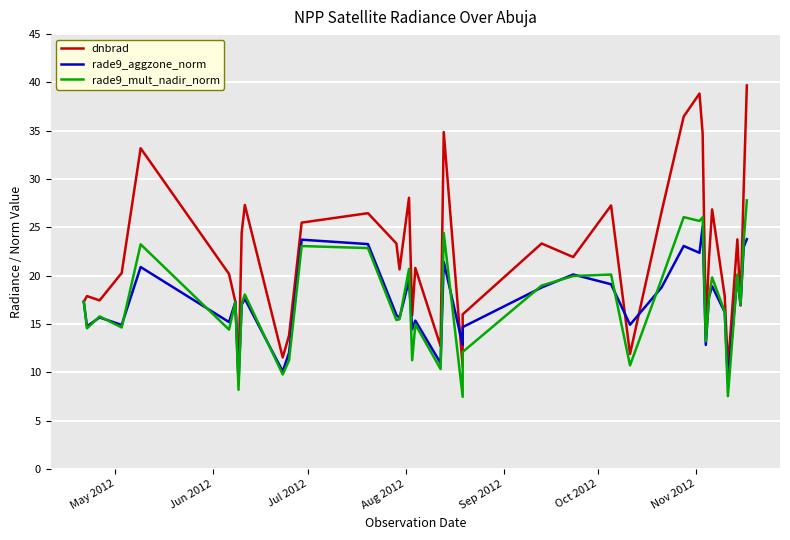

What is the difference between the maximum and second lowest values in the dnbrad series?

29.3